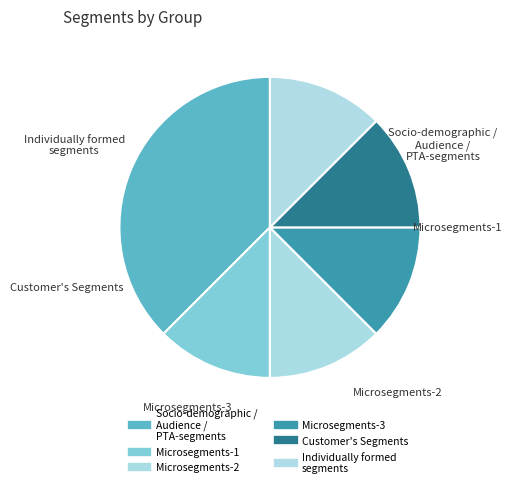

Is it true that Microsegments-3 is 12% of the pie?

True